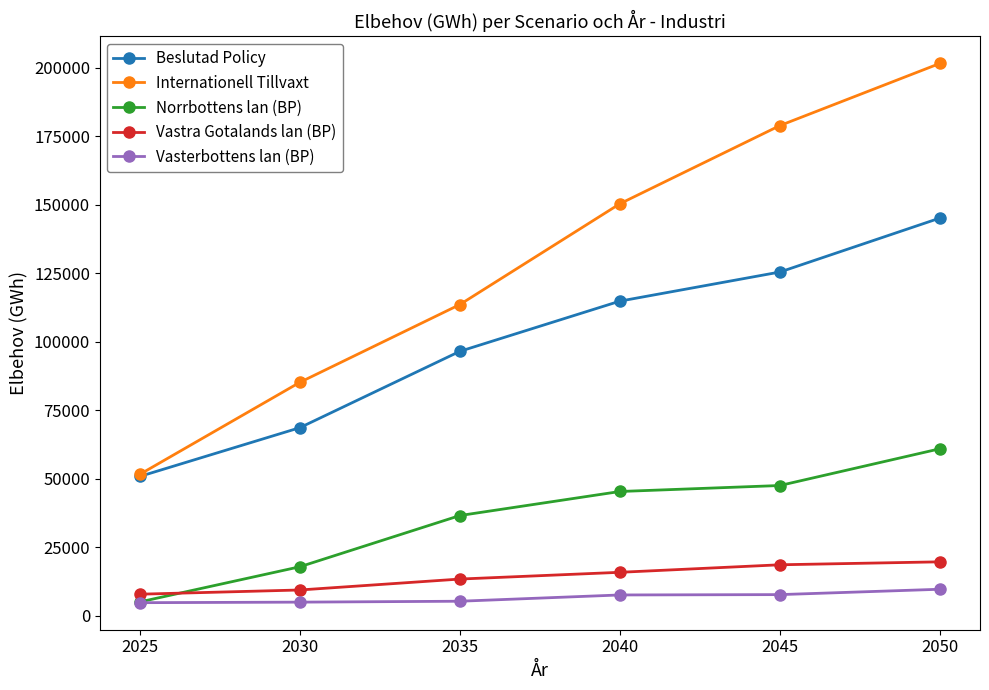

True or false: Beslutad Policy and Vastra Gotalands lan (BP) cross at least once.

False